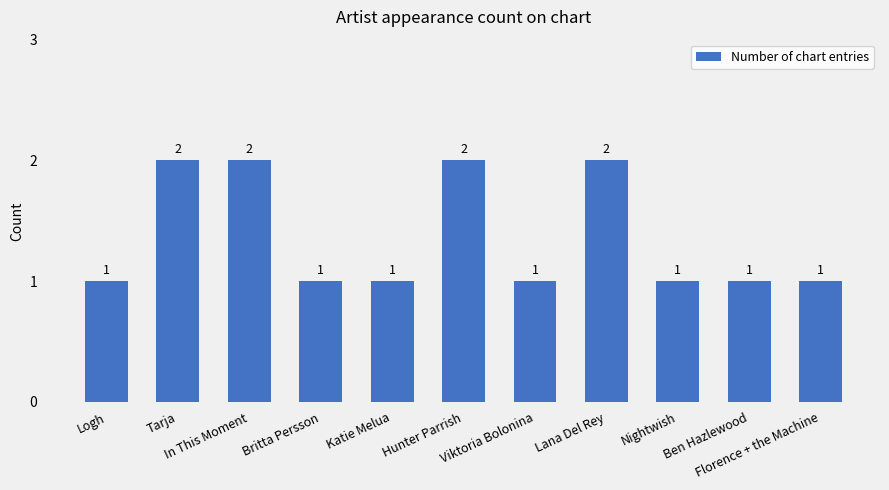

What is the sum of the values at Logh and In This Moment?

3